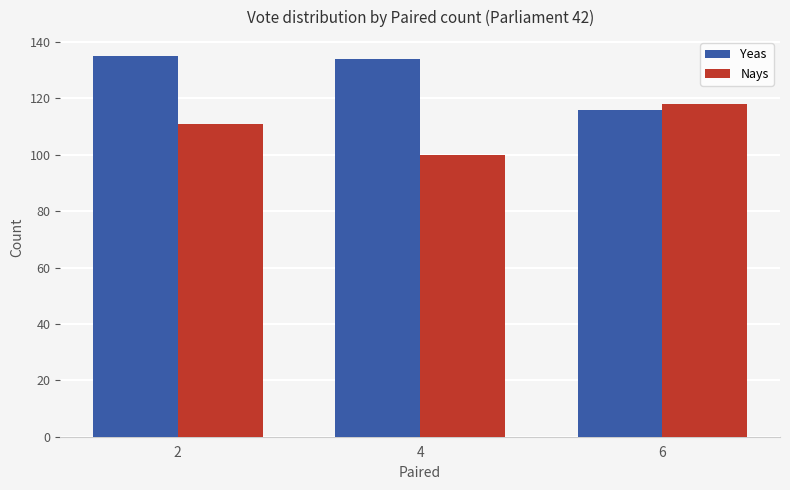

Between 2 and 4, which series saw the biggest shift?

Nays